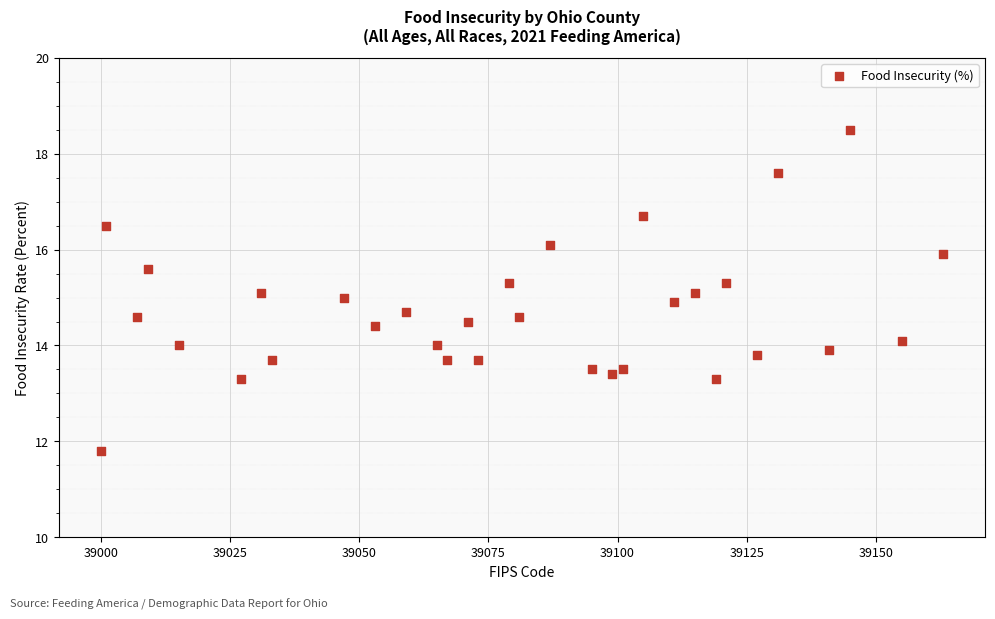

What is the range of Y values (max minus min)?

6.7